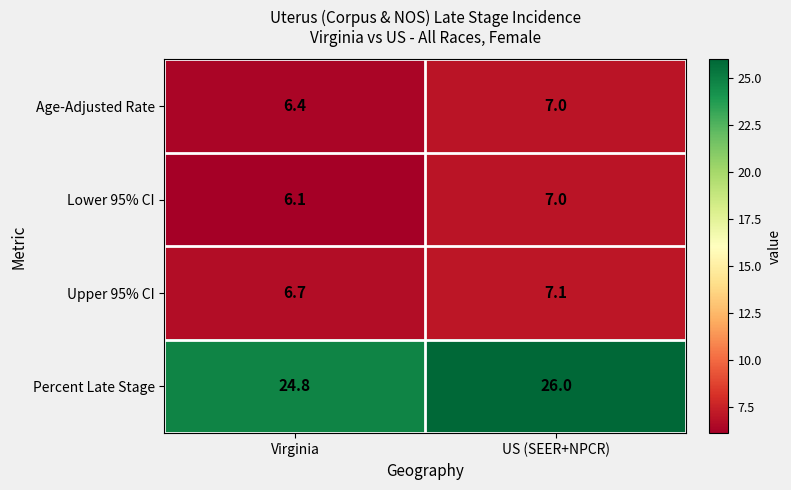

What is the smallest value displayed?

6.1